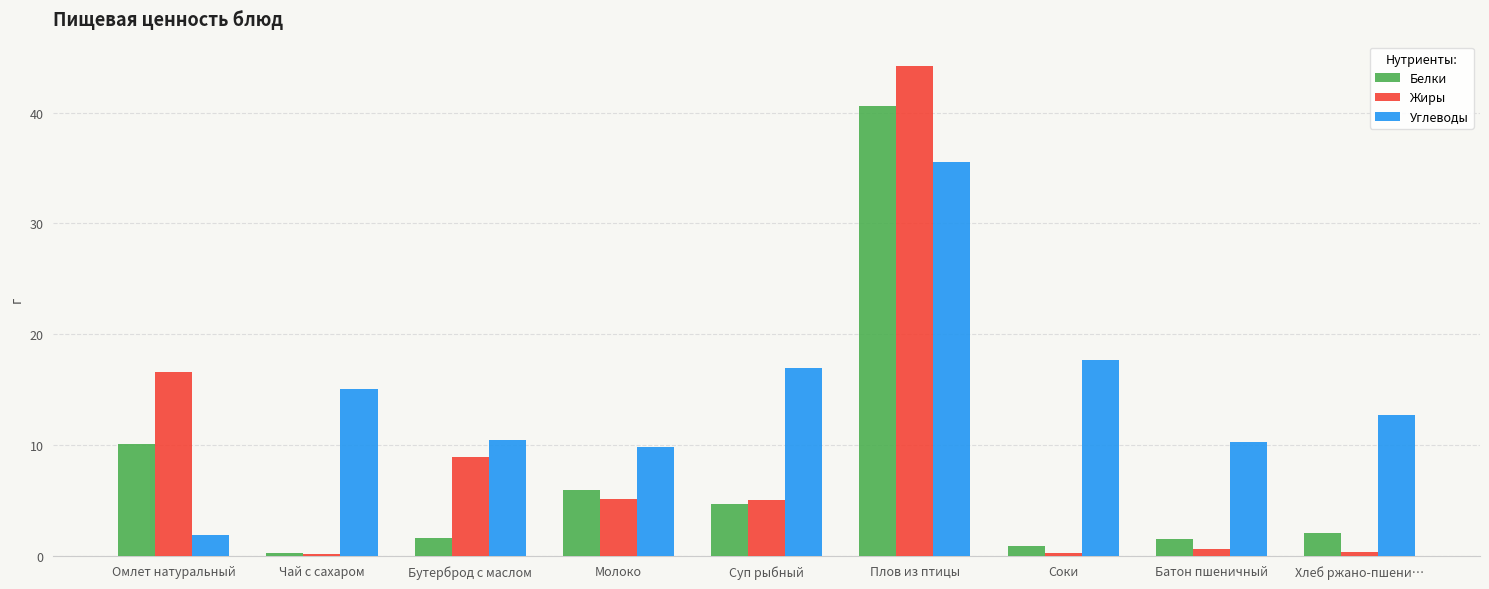

True or false: Белки has a value of 40.6 at Плов из птицы.

True